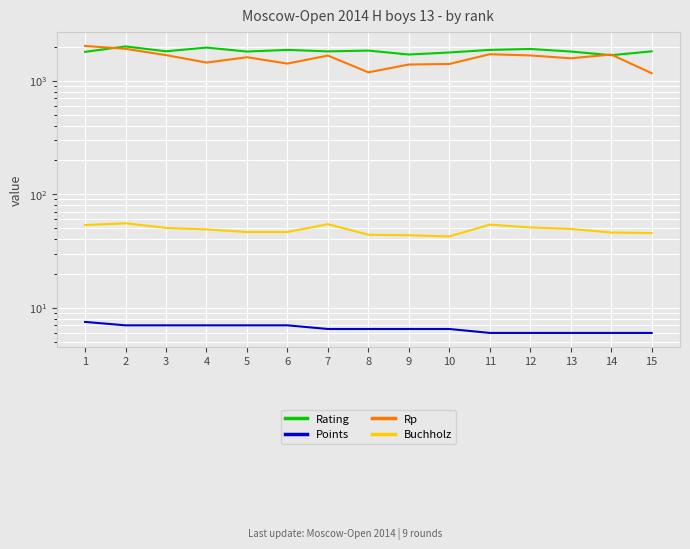

Where is the first local minimum for Buchholz?

10